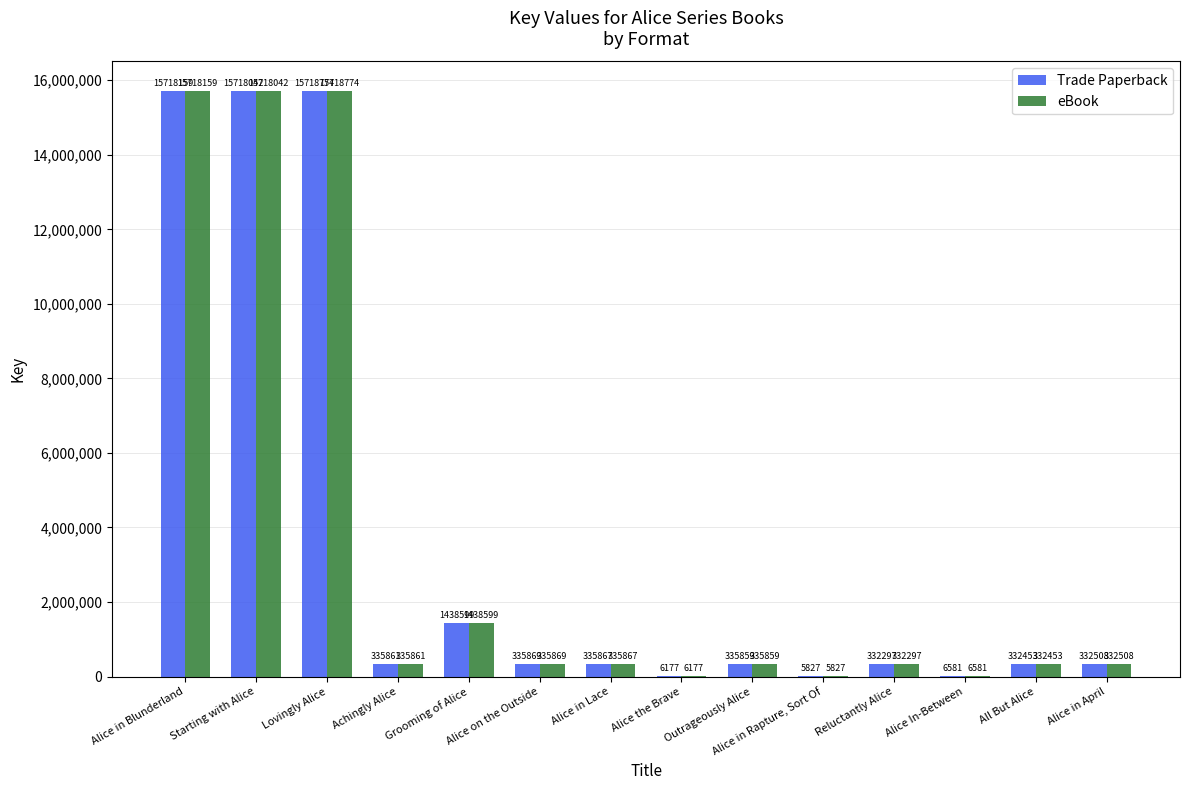

Where does the Trade Paperback series first go above 335861?

Alice in Blunderland